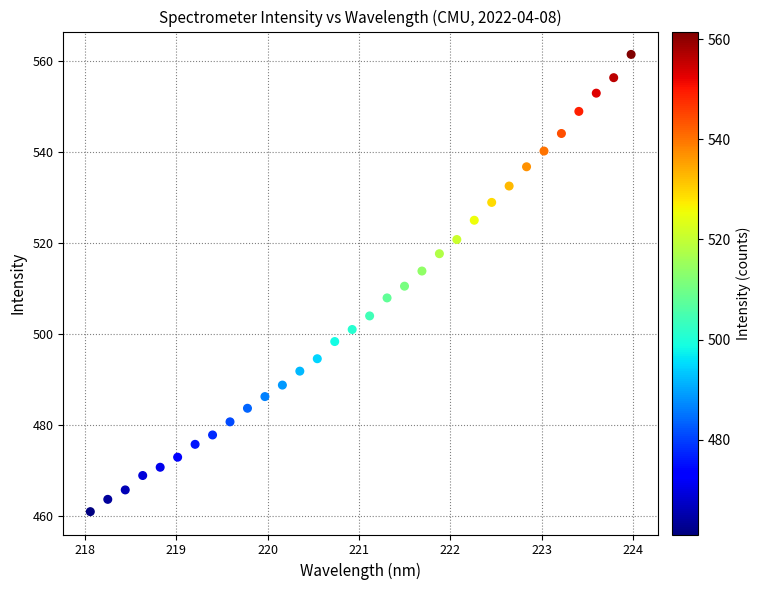

What is the range of Y values (max minus min)?

100.5